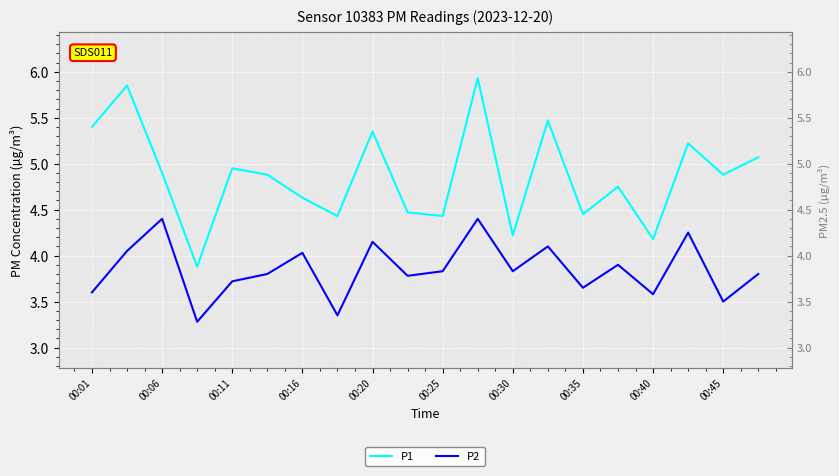

What are all the series names shown in the legend?

P1, P2